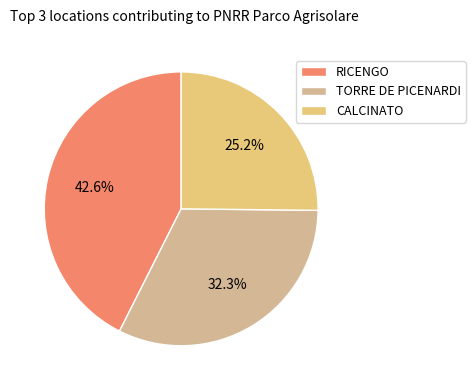

To the nearest percent, what is the combined percentage of RICENGO and TORRE DE PICENARDI?

75%